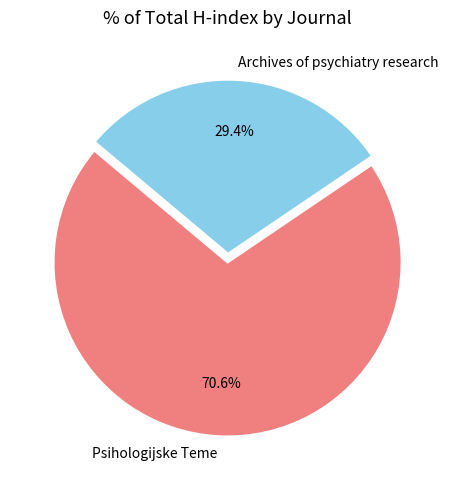

Is it true that Psihologijske Teme is 62% of the pie?

False